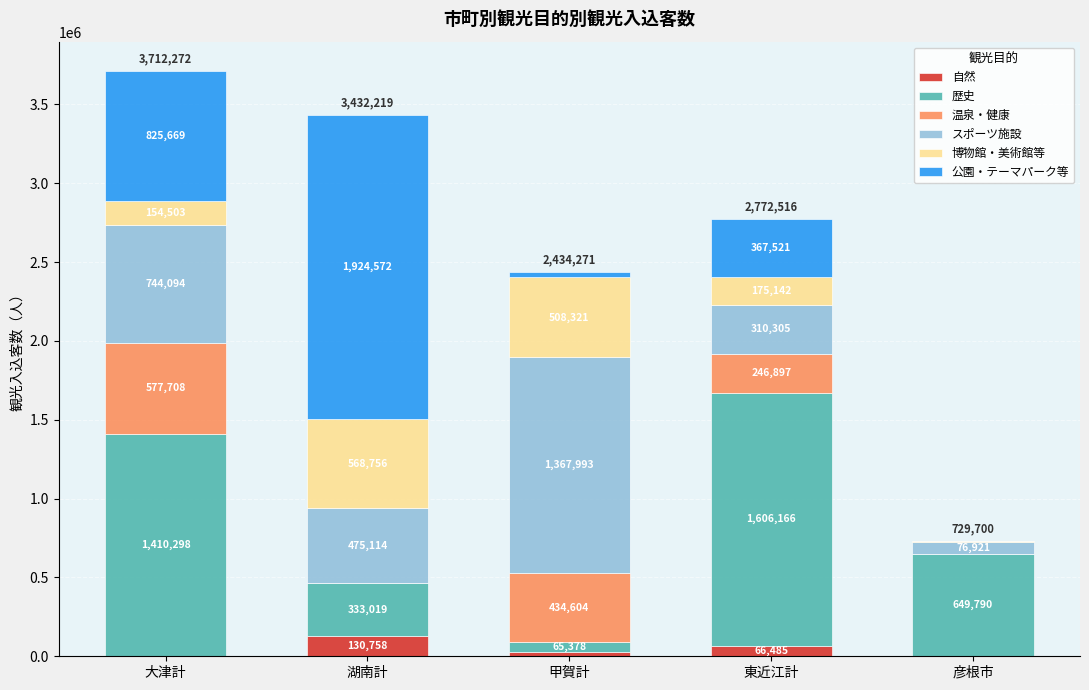

Are the bars grouped side by side (vs. stacked)?

No